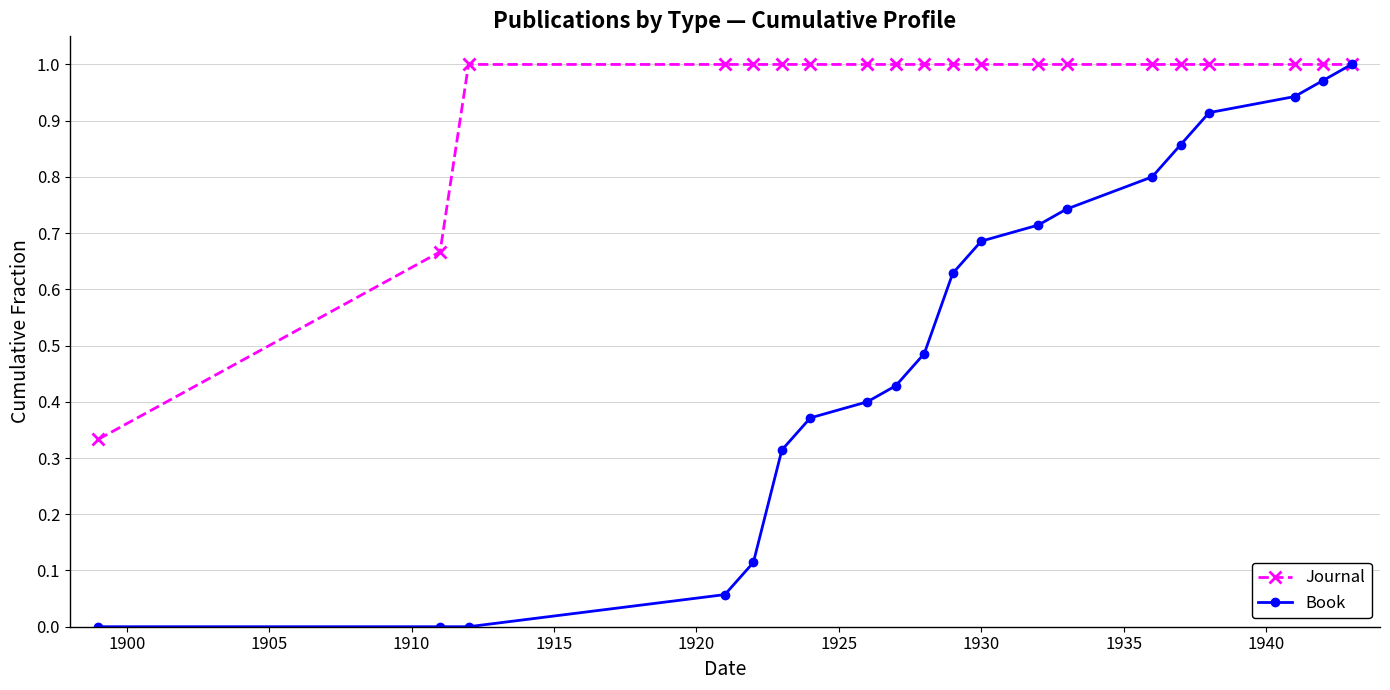

Which series has the largest total across all categories?

Journal